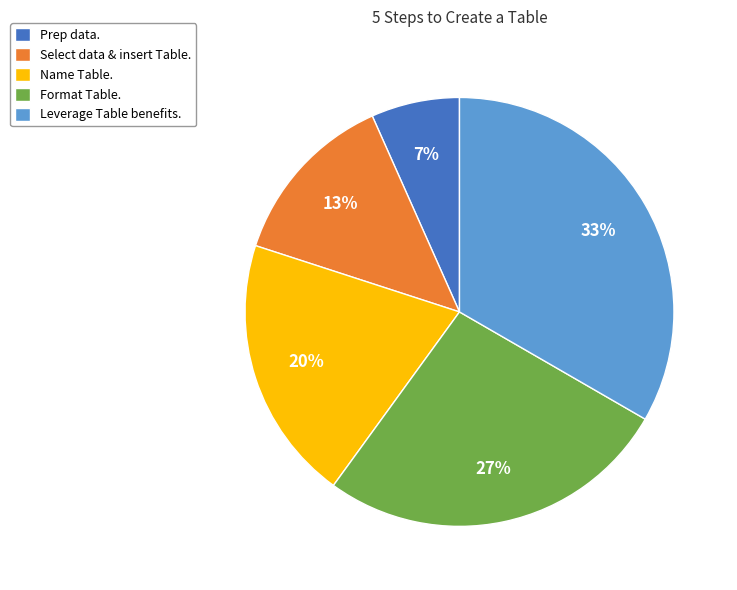

What is the ratio of the value at Prep data. to the value at Select data & insert Table.?

0.5